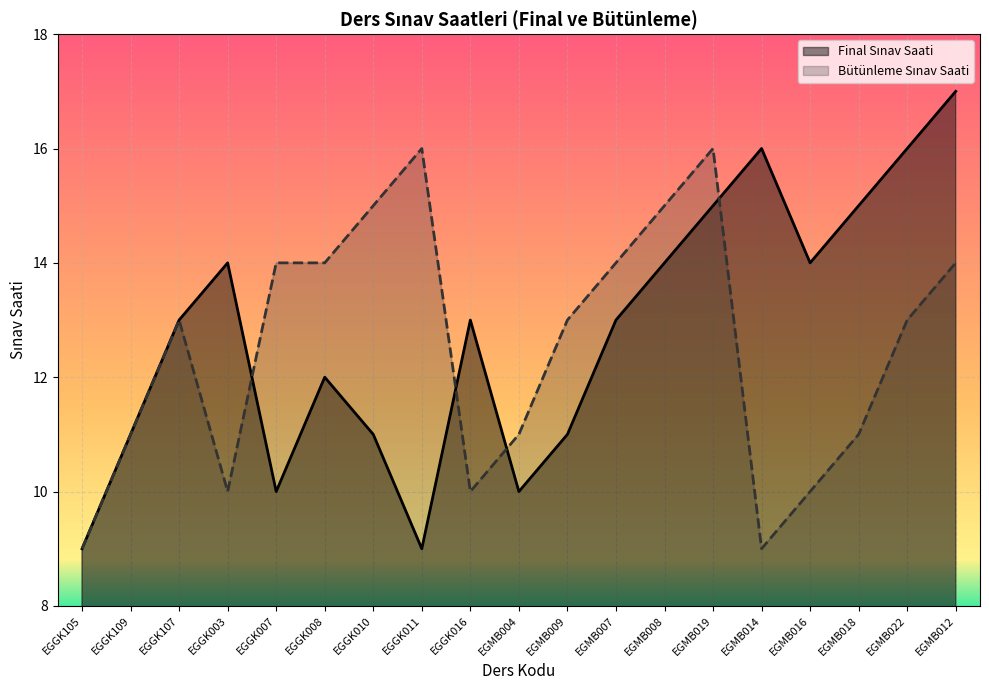

At which category is the sum across all series the highest?

EGMB019